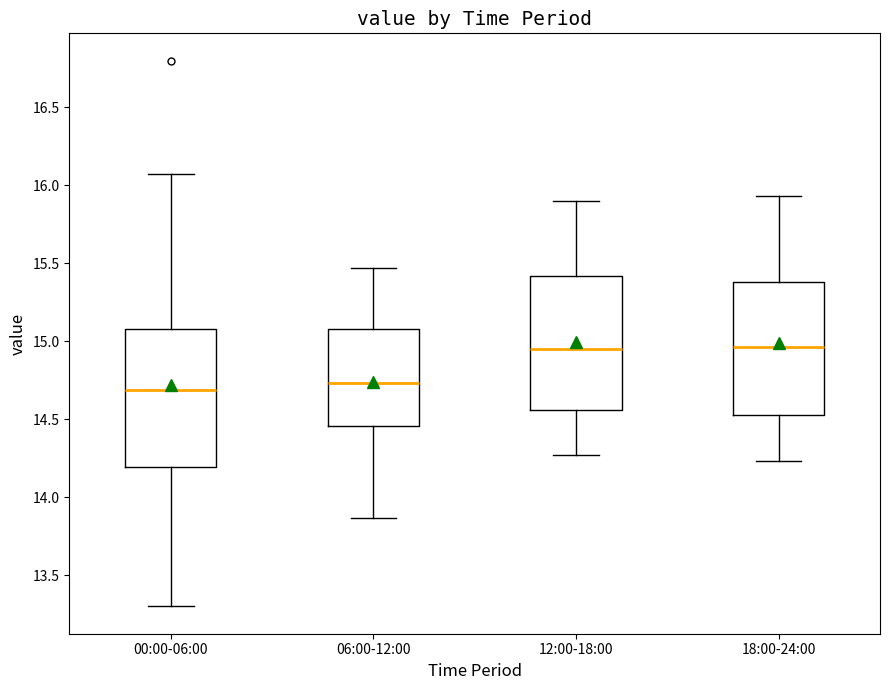

Where does the upper whisker of the box for 18:00-24:00 end on the y-axis? The values are not printed on the chart, so give them approximately, as read against the axis.

15.95